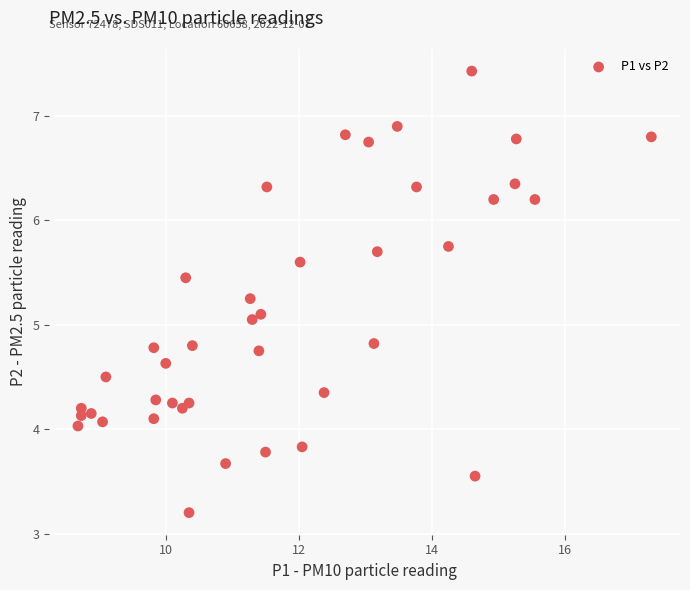

What is the range of X values (max minus min)?

8.6